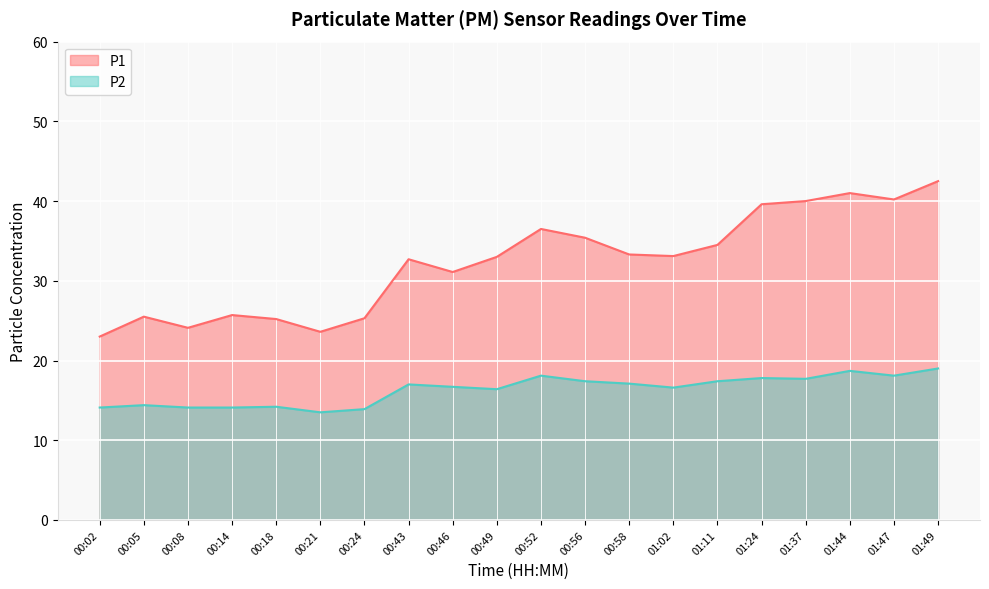

Which has a higher value, 00:46 or 01:47?

01:47